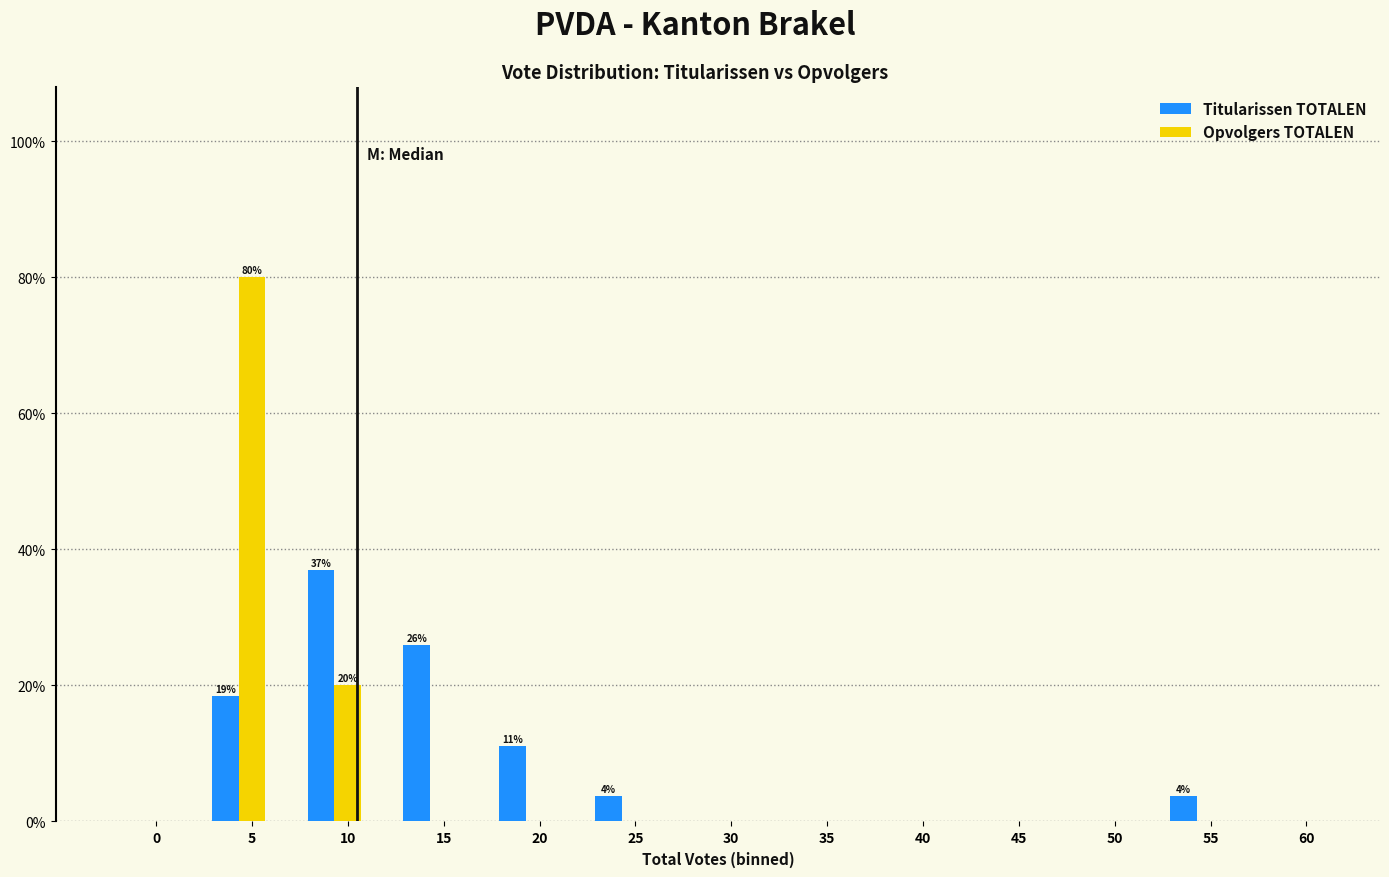

The value of Titularissen TOTALEN at 25 is 3.7. True or false?

True